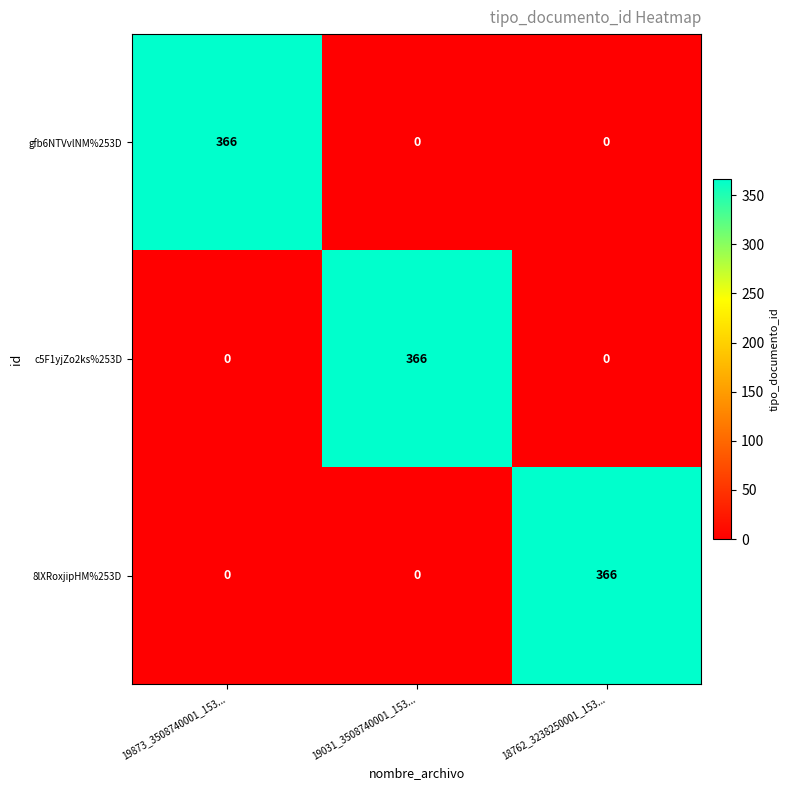

At which label does gfb6NTVvlNM%253D reach its peak?

19873_3508740001_153...